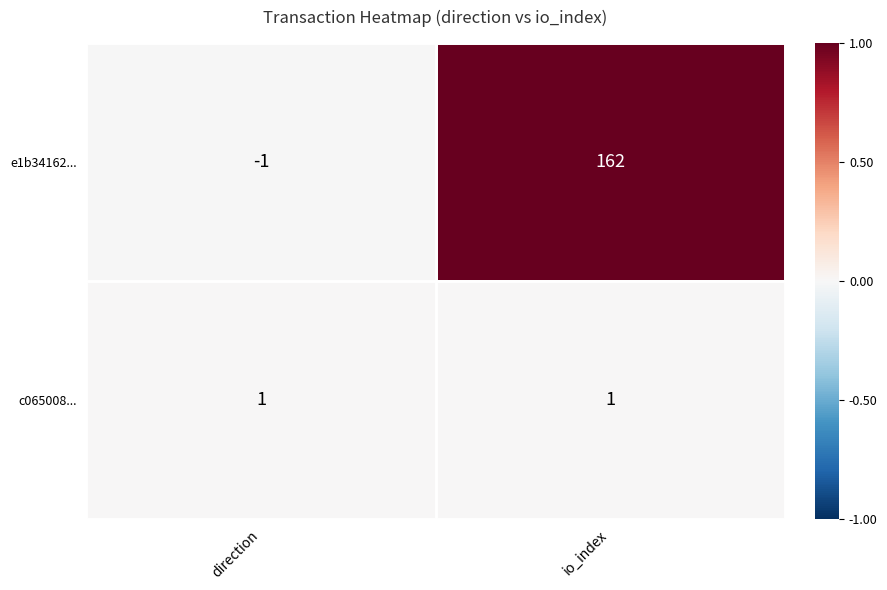

At which category is the sum across all series the highest?

io_index